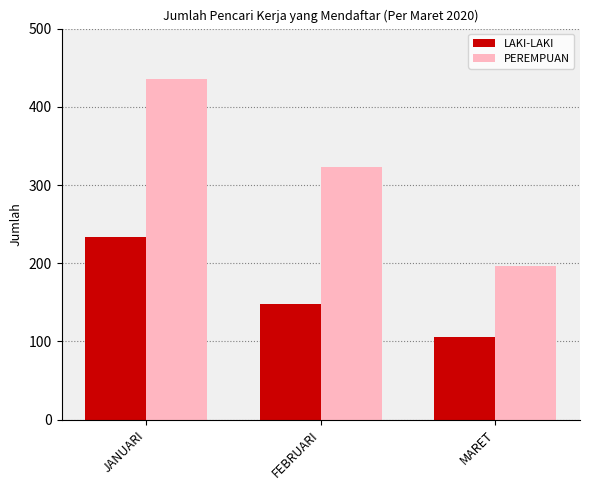

Does the chart contain stacked bars?

No